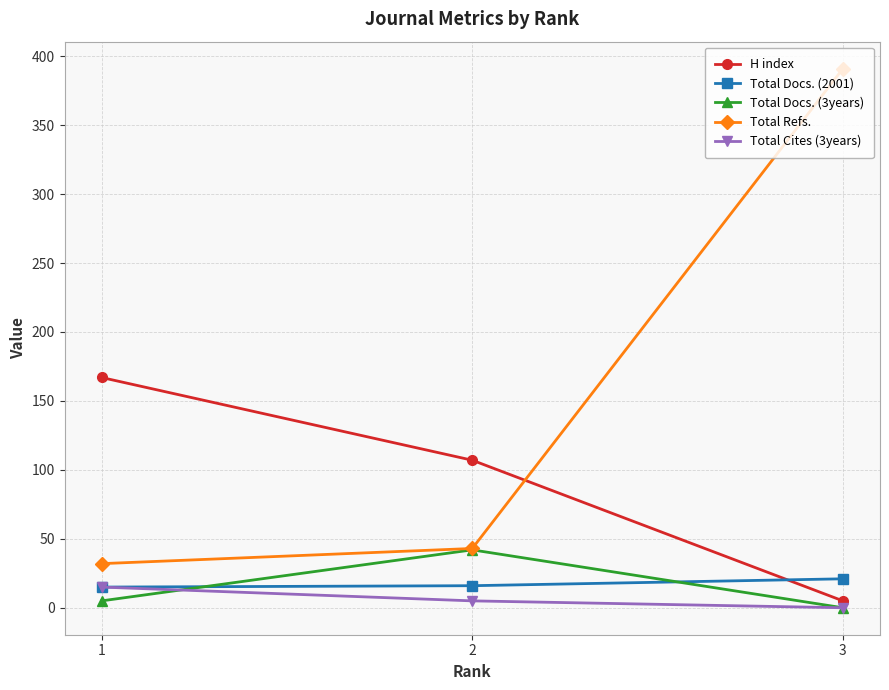

At how many categories does at least one series exceed 56?

3